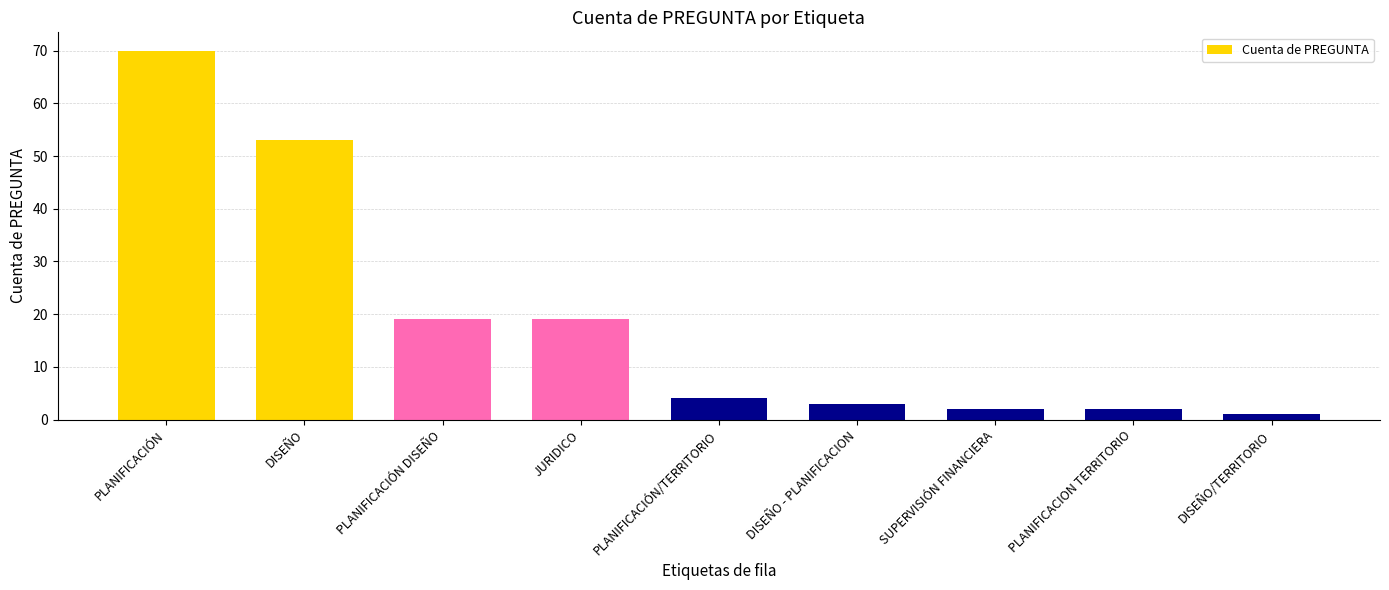

Is it true that the value at PLANIFICACIÓN/TERRITORIO is 4?

True